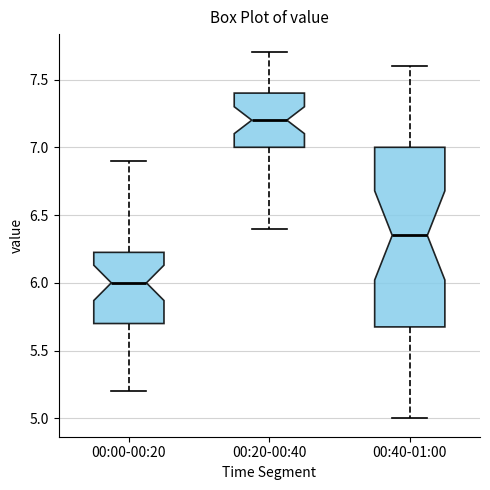

Which box is the tallest, from its lower edge to its upper edge?

00:40-01:00